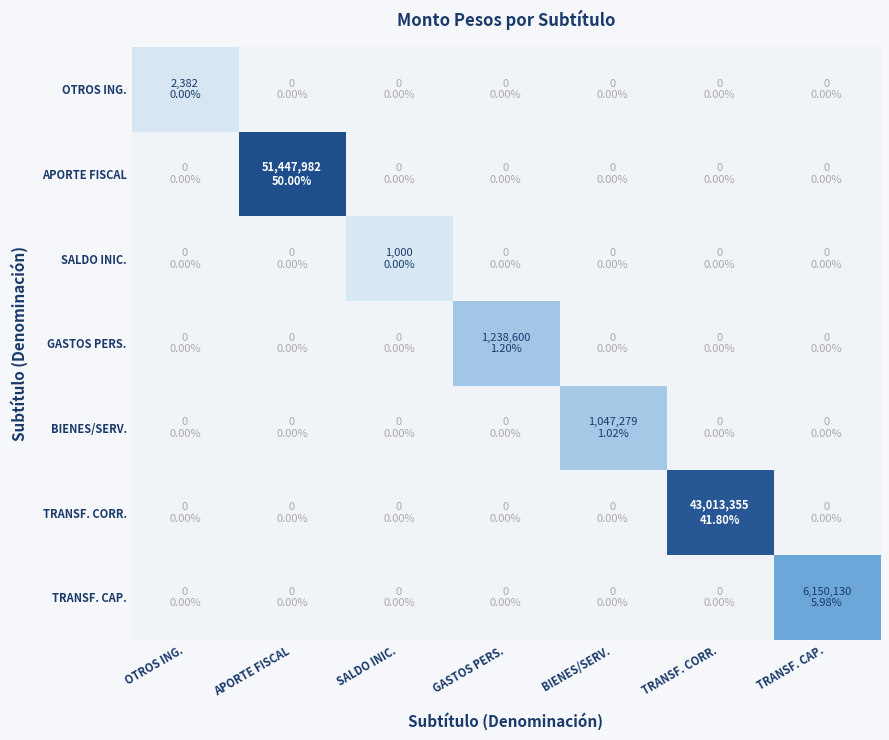

Which series has the widest spread of values?

APORTE FISCAL